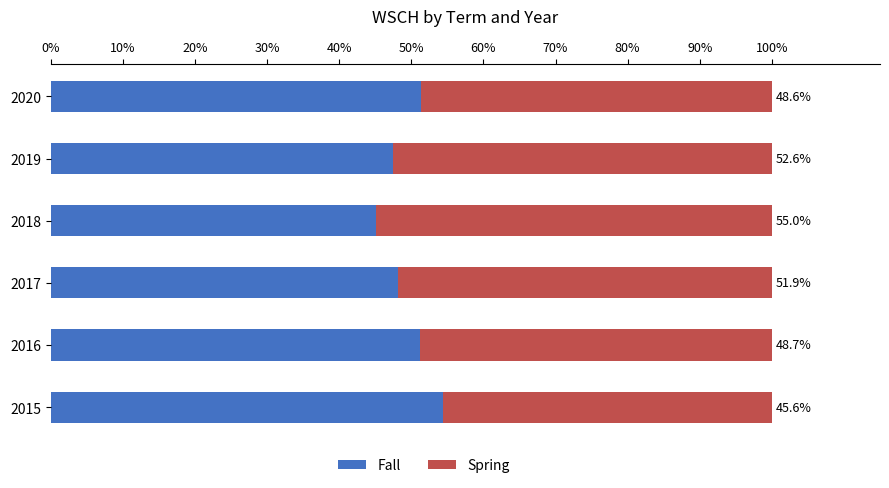

True or false: Fall has a value of 15.5 at 2020.

False